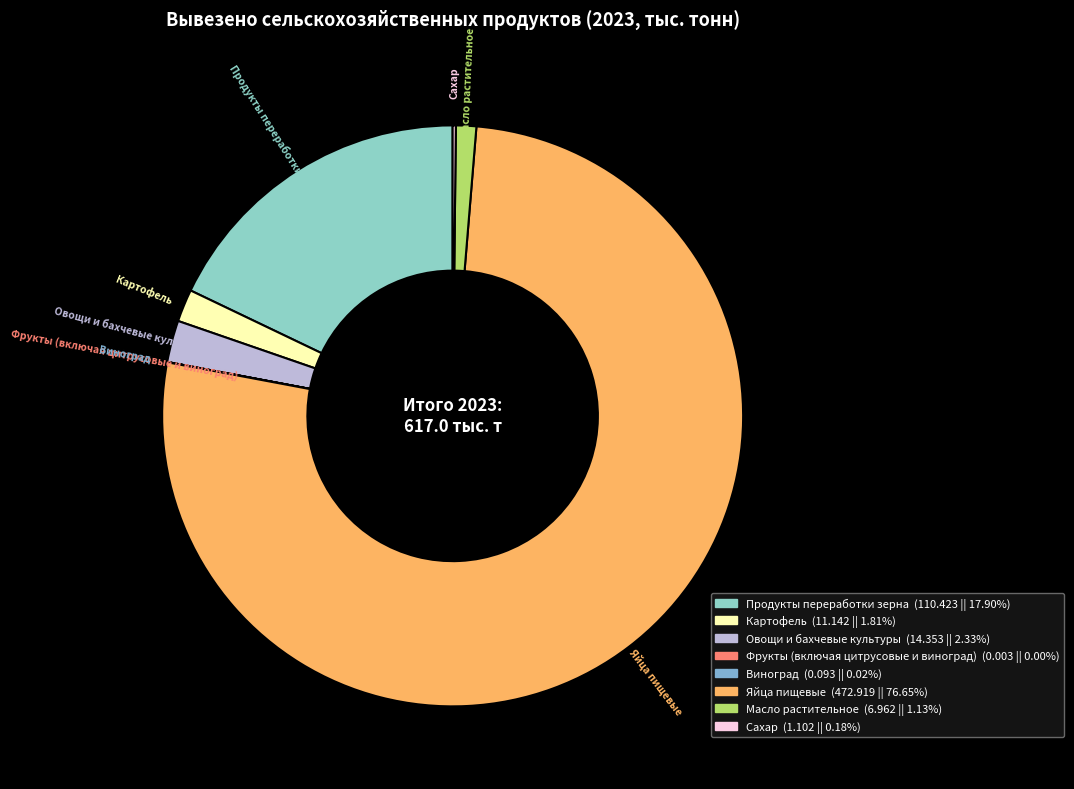

Combined, do Овощи и бахчевые культуры and Продукты переработки зерна account for over 50%?

No